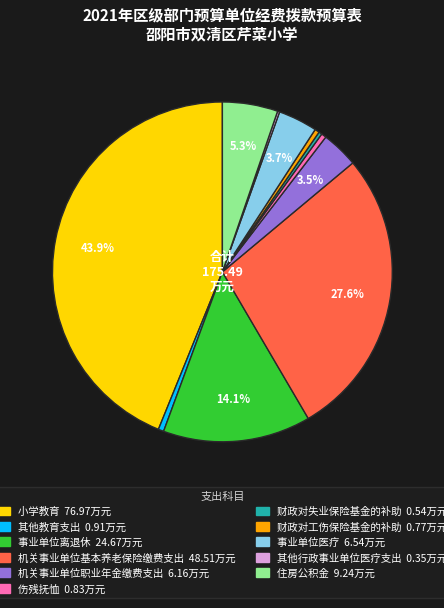

Approximately how many times larger is the value at 小学教育 compared to 住房公积金?

8.3